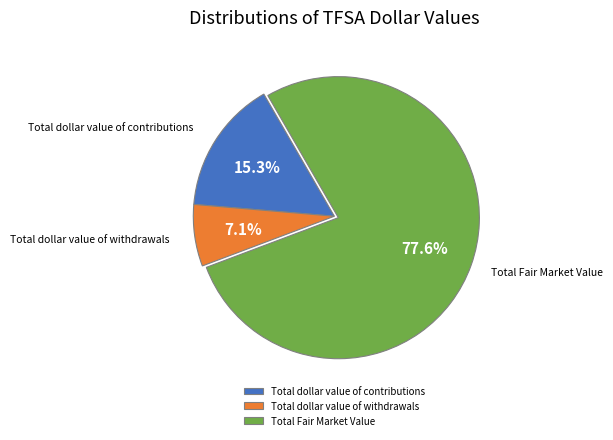

Approximately how many times larger is the value at Total Fair Market Value compared to Total dollar value of contributions?

5.1